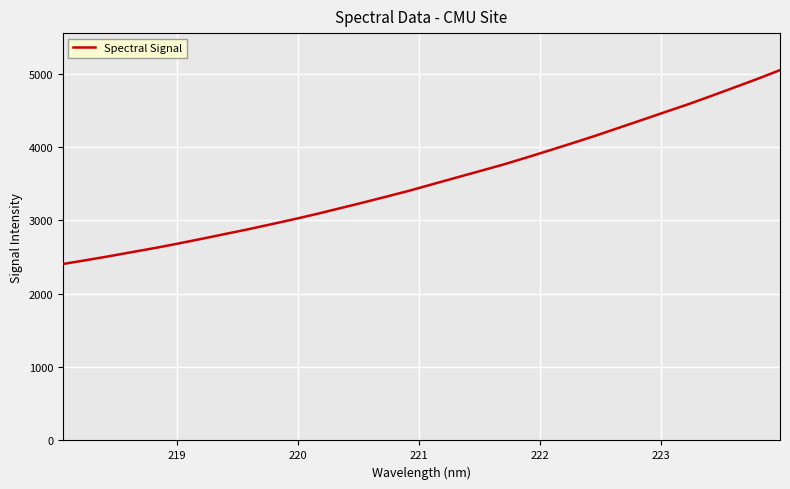

What is the minimum value shown in the chart?

2406.5